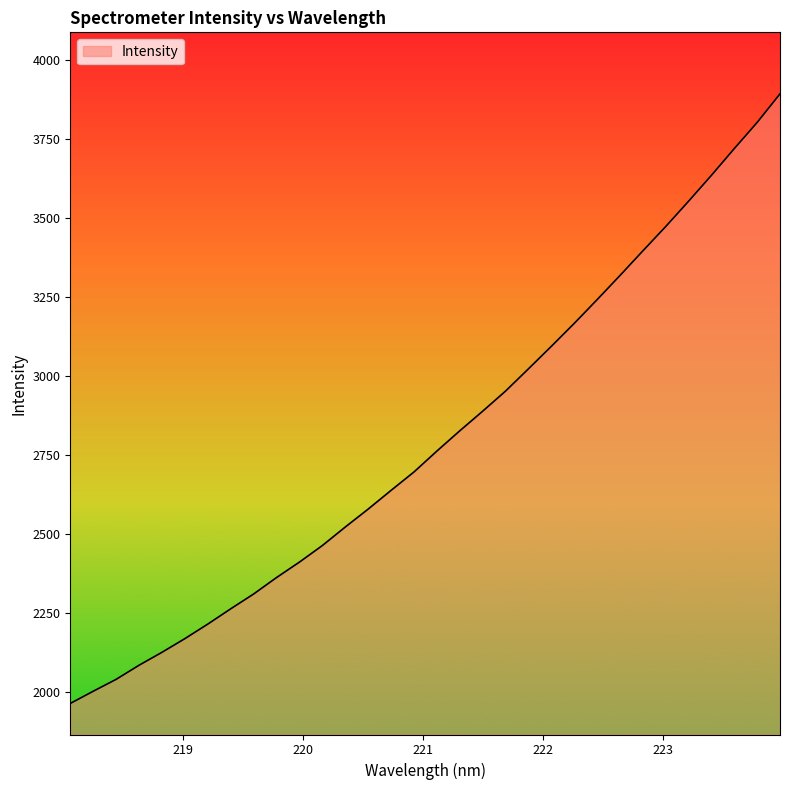

What is the smallest value displayed?

1963.6